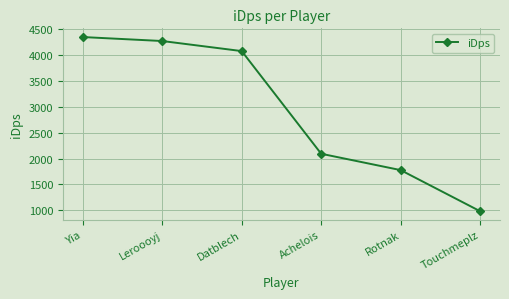

At which label does the data first exceed 4081?

Yia